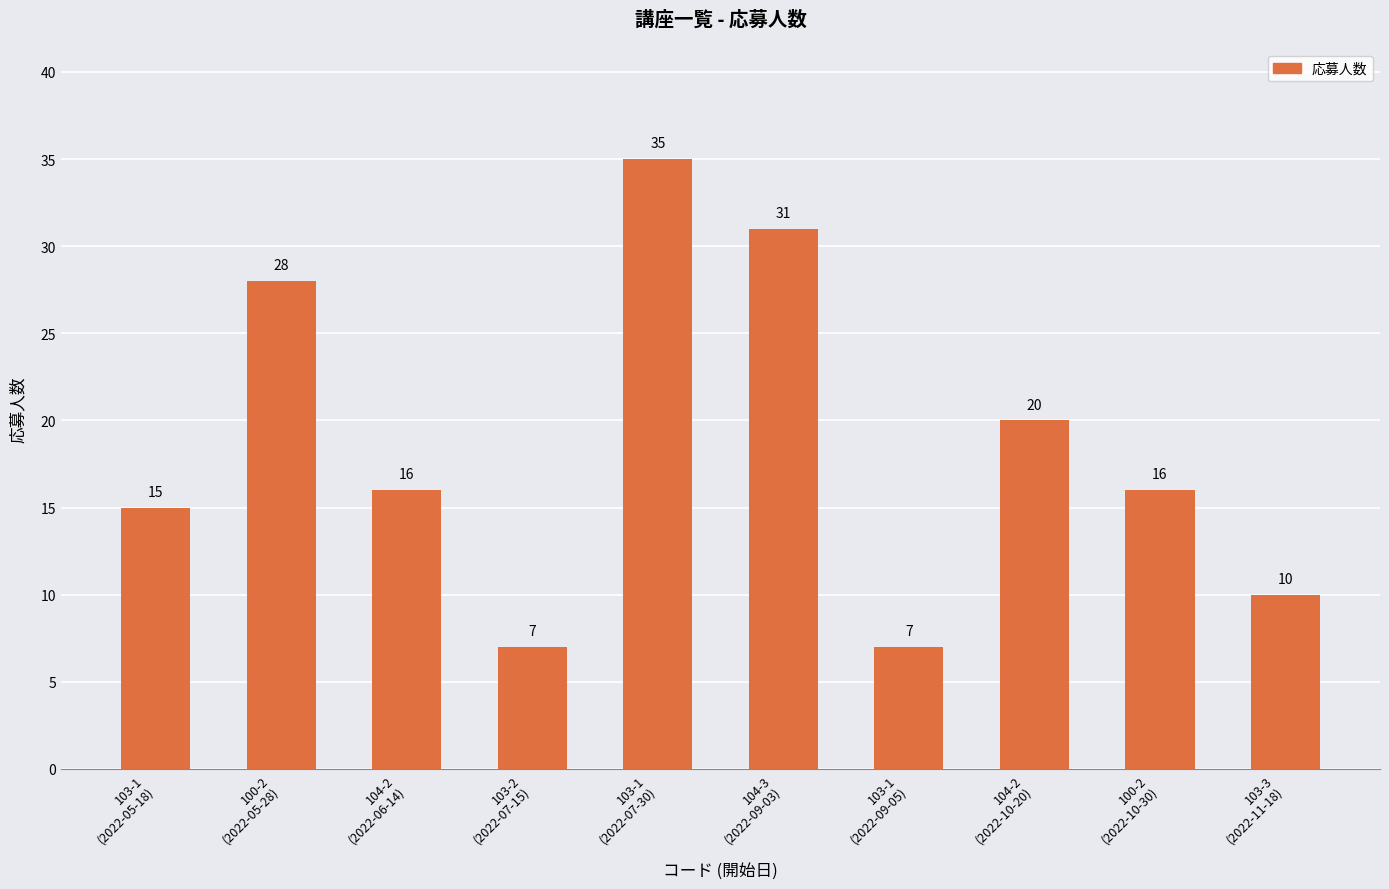

What is the difference between the second highest and second lowest values?

24